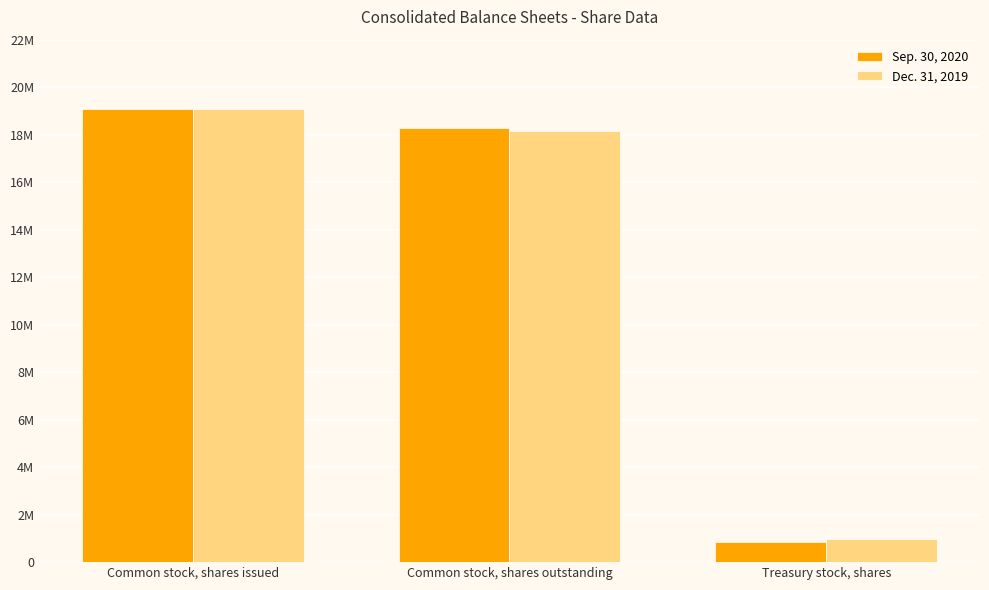

Are the bars horizontal?

No